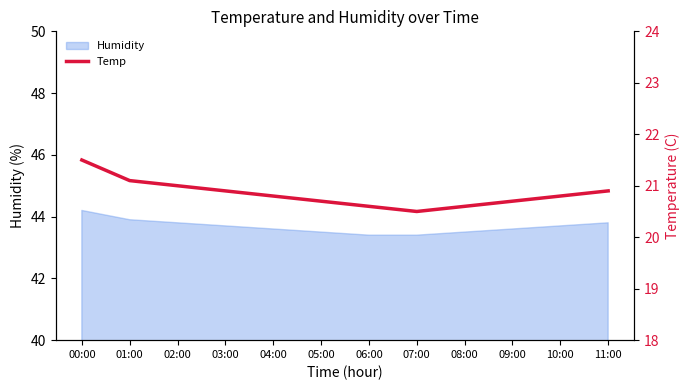

How many values are between 20 and 21?

10